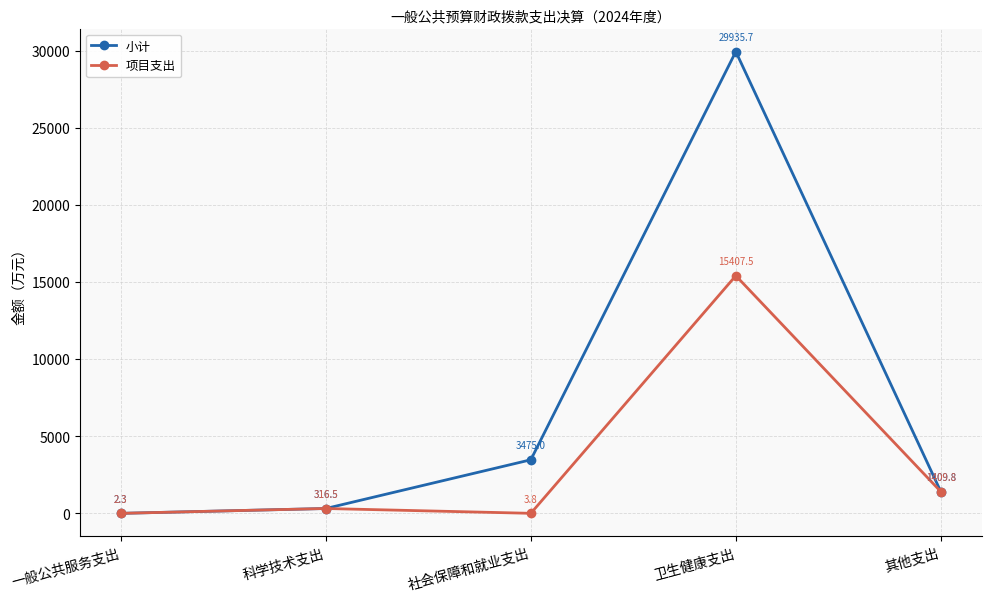

The 小计 series shows 2.3 at 一般公共服务支出. True or false?

True